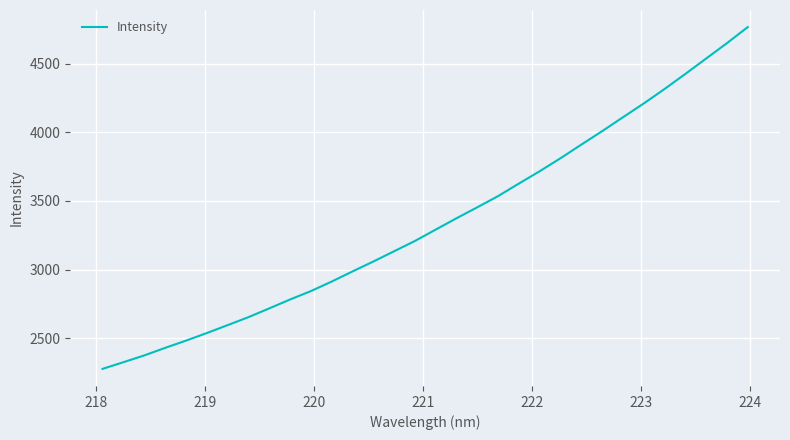

True or false: the data has more than 1 interior local peaks.

False